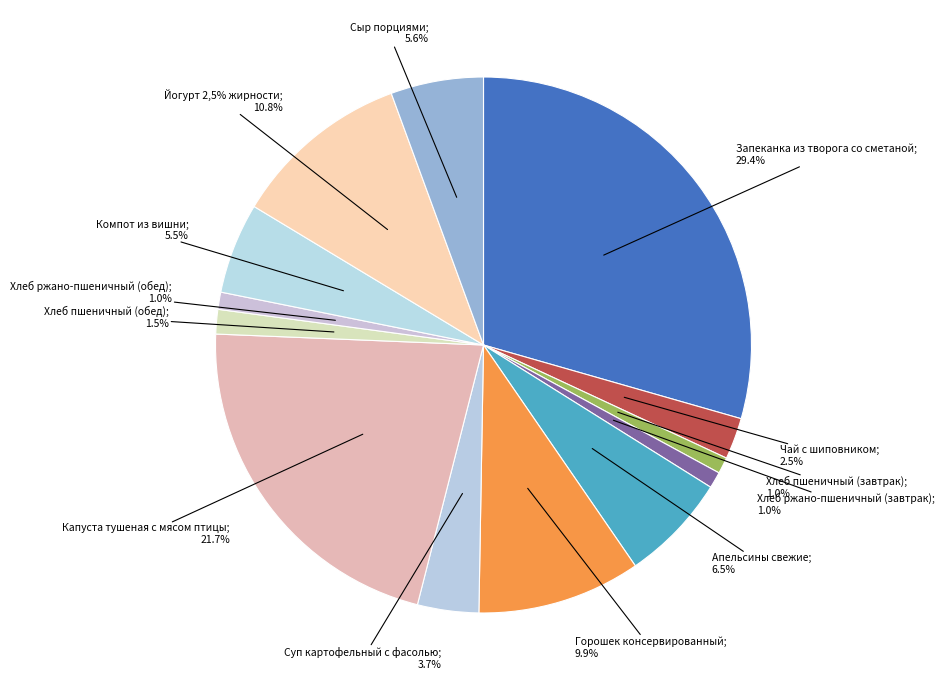

True or false: Йогурт 2,5% жирности accounts for 11% of the total.

True